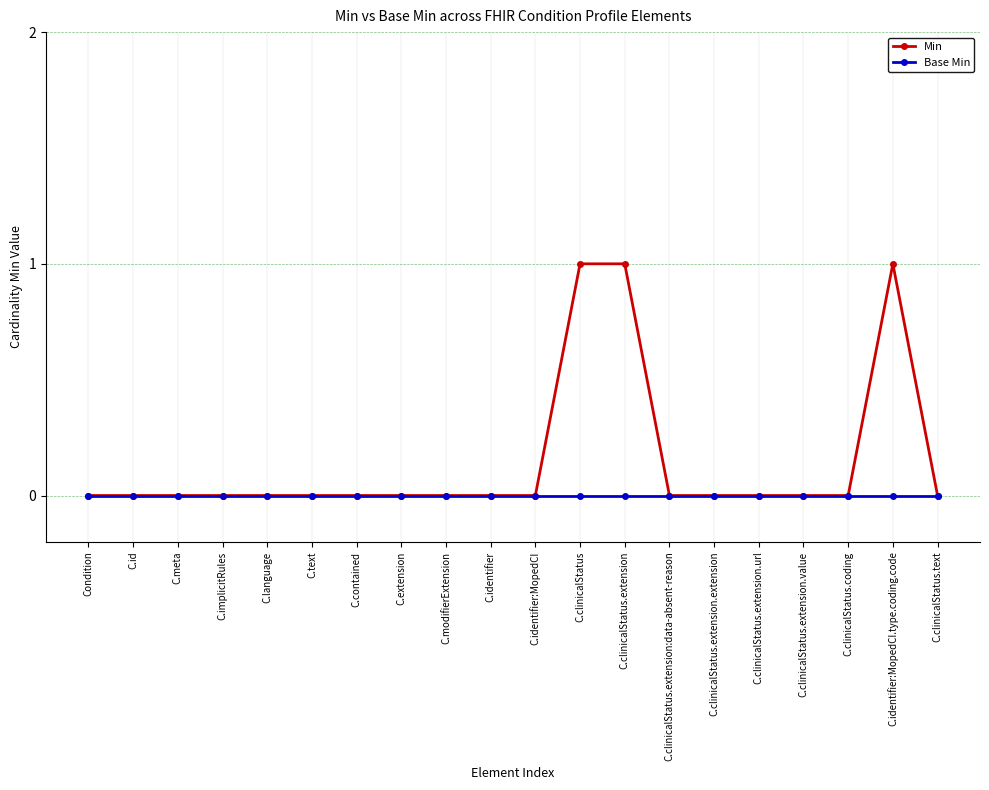

Reading left to right, extract all data points from this chart.

Min: Condition=0	C.id=0	C.meta=0	C.implicitRules=0	C.language=0	C.text=0	C.contained=0	C.extension=0	C.modifierExtension=0	C.identifier=0	C.identifier:MopedCI=0	C.clinicalStatus=1	C.clinicalStatus.extension=1	C.clinicalStatus.extension:data-absent-reason=0	C.clinicalStatus.extension.extension=0	C.clinicalStatus.extension.url=0	C.clinicalStatus.extension.value=0	C.clinicalStatus.coding=0	C.identifier:MopedCI.type.coding.code=1	C.clinicalStatus.text=0
Base Min: Condition=0	C.id=0	C.meta=0	C.implicitRules=0	C.language=0	C.text=0	C.contained=0	C.extension=0	C.modifierExtension=0	C.identifier=0	C.identifier:MopedCI=0	C.clinicalStatus=0	C.clinicalStatus.extension=0	C.clinicalStatus.extension:data-absent-reason=0	C.clinicalStatus.extension.extension=0	C.clinicalStatus.extension.url=0	C.clinicalStatus.extension.value=0	C.clinicalStatus.coding=0	C.identifier:MopedCI.type.coding.code=0	C.clinicalStatus.text=0